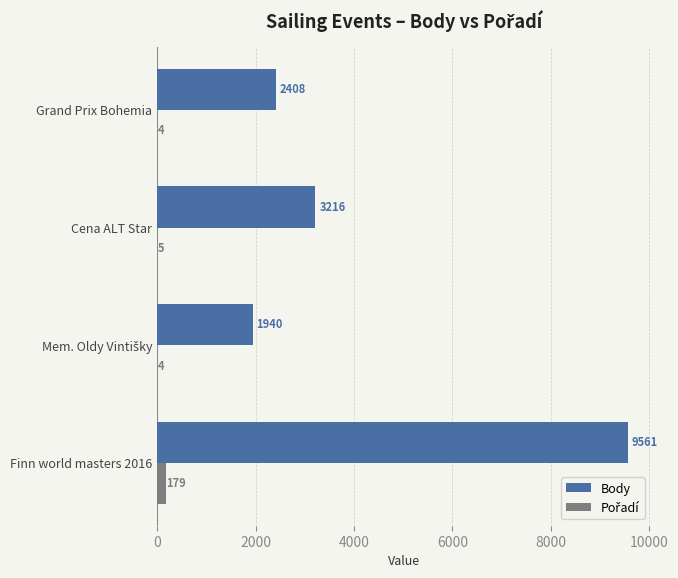

What is the total value across all series at Cena ALT Star?

3221